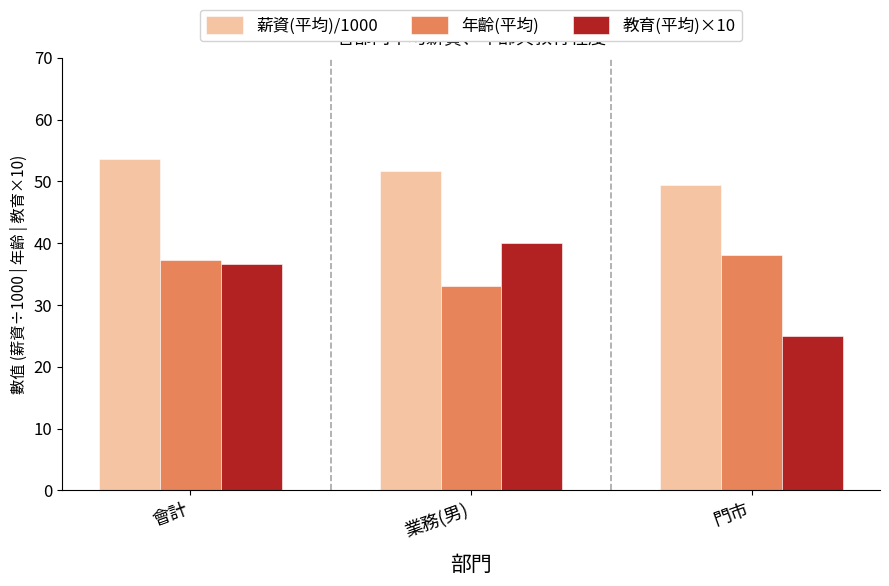

What is the maximum value for 年齡(平均)?

38.0